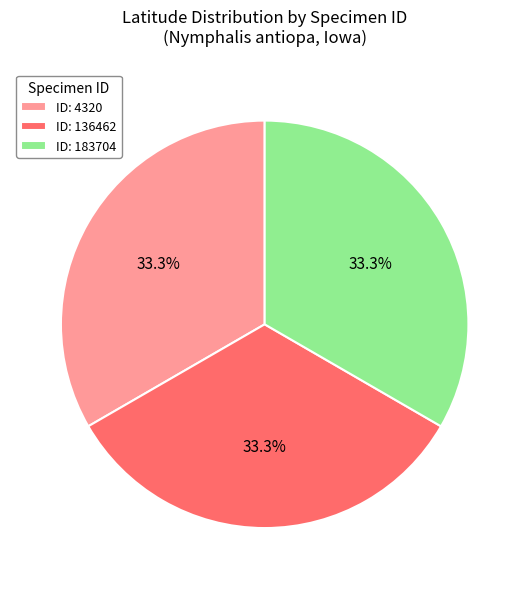

Is the sum of ID: 4320 and ID: 136462 greater than half?

Yes